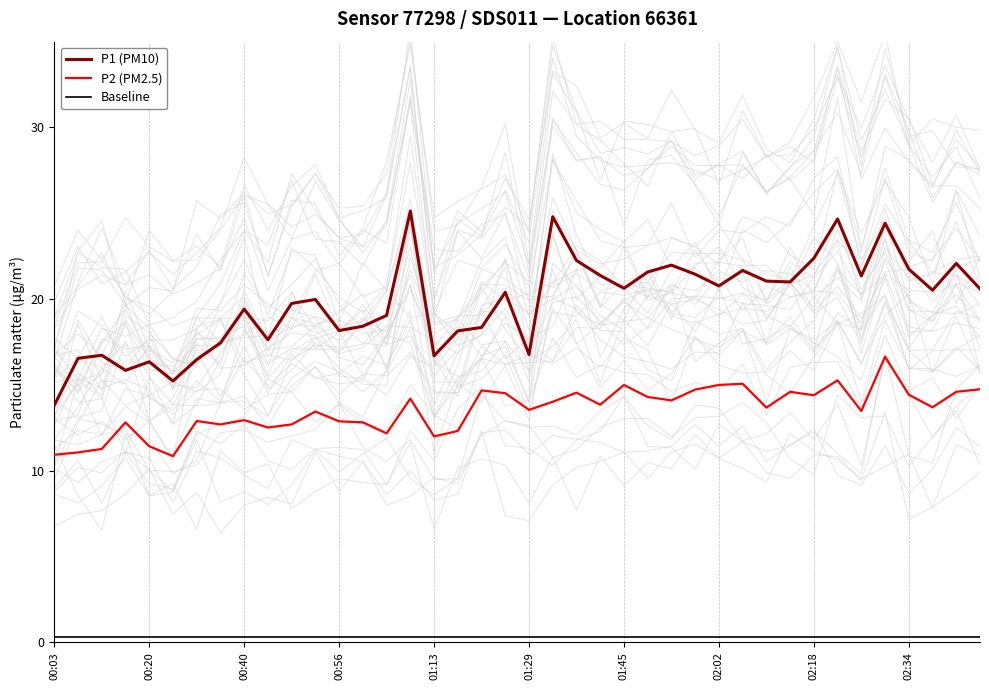

What is the minimum value for P1 (PM10)?

13.8